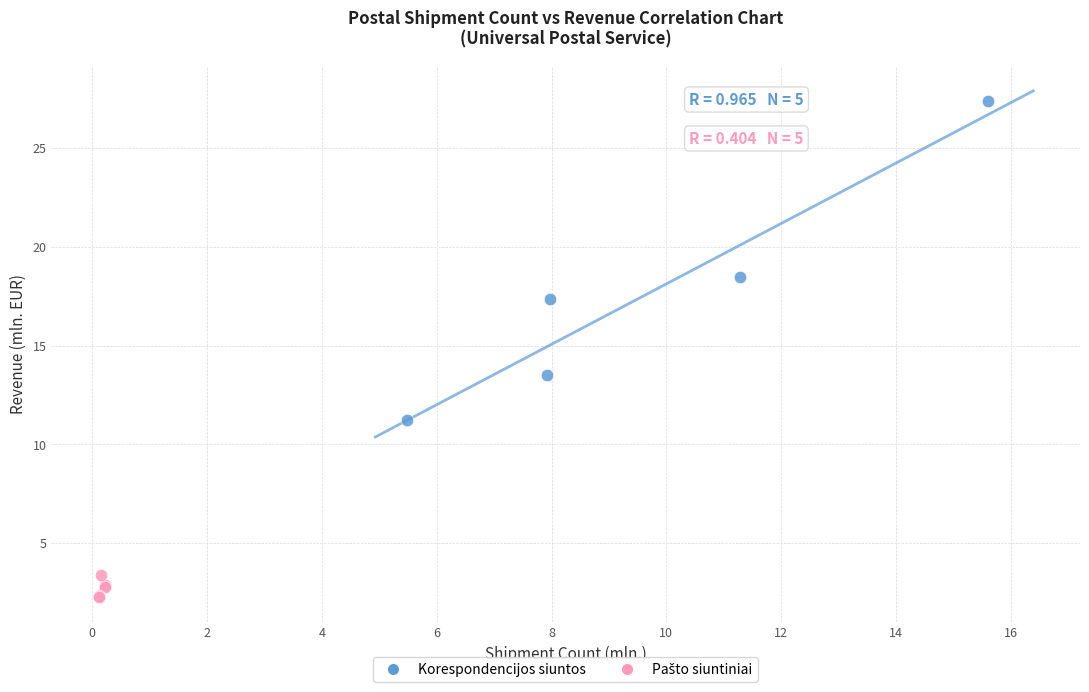

Which series has the largest Y range (max minus min)?

Korespondencijos siuntos